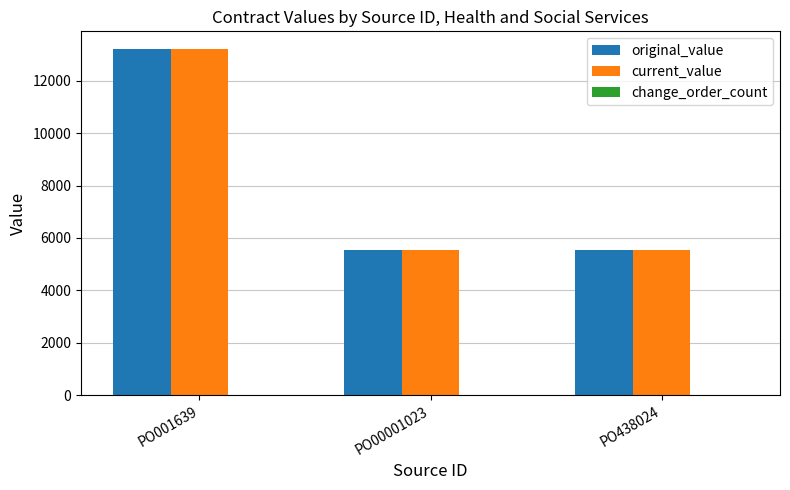

At which label does original_value first exceed 5549?

PO001639